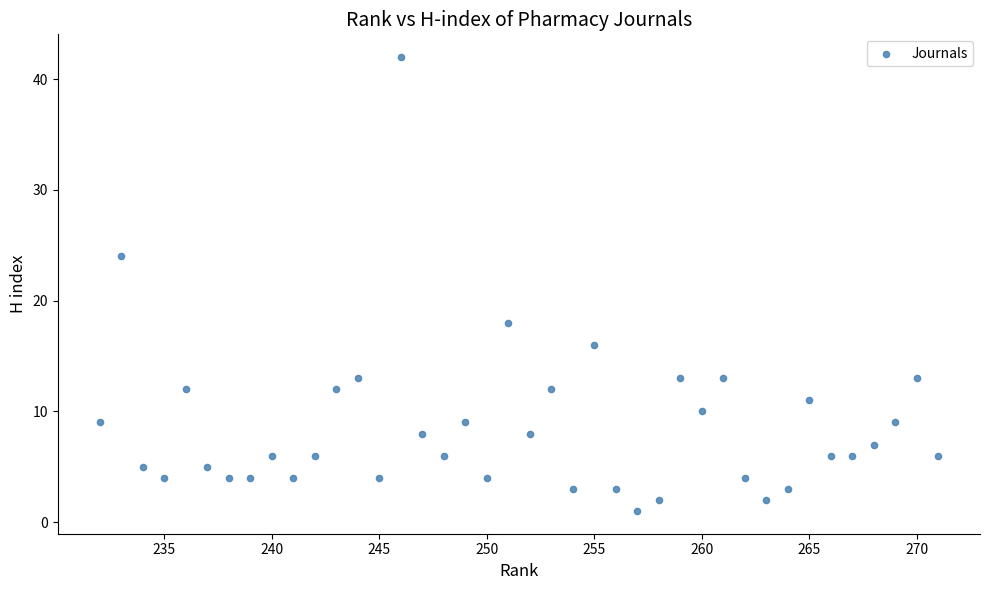

What is the range of Y values (max minus min)?

41